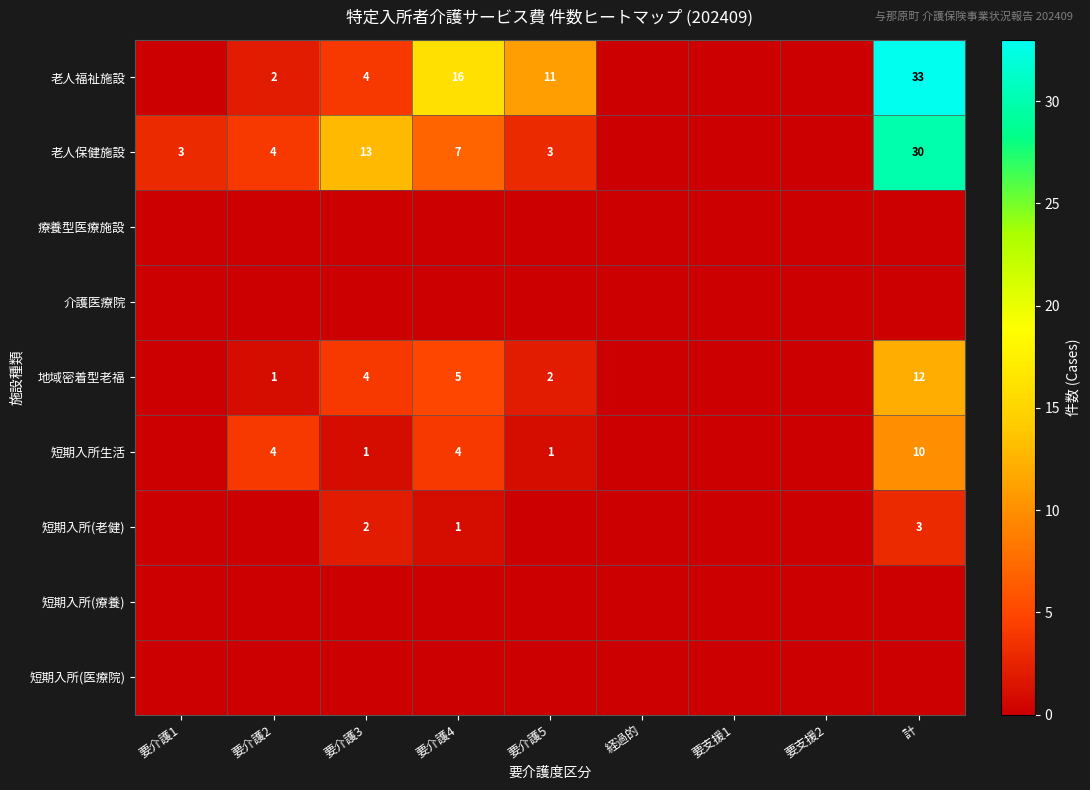

The value of 短期入所生活 at 計 is 10. True or false?

True